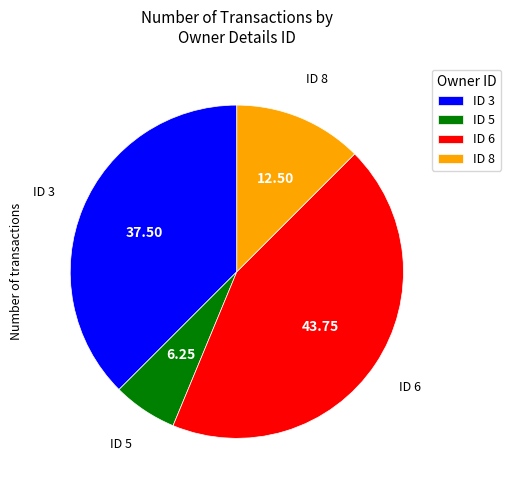

Which has a higher value, ID 3 or ID 6?

ID 6